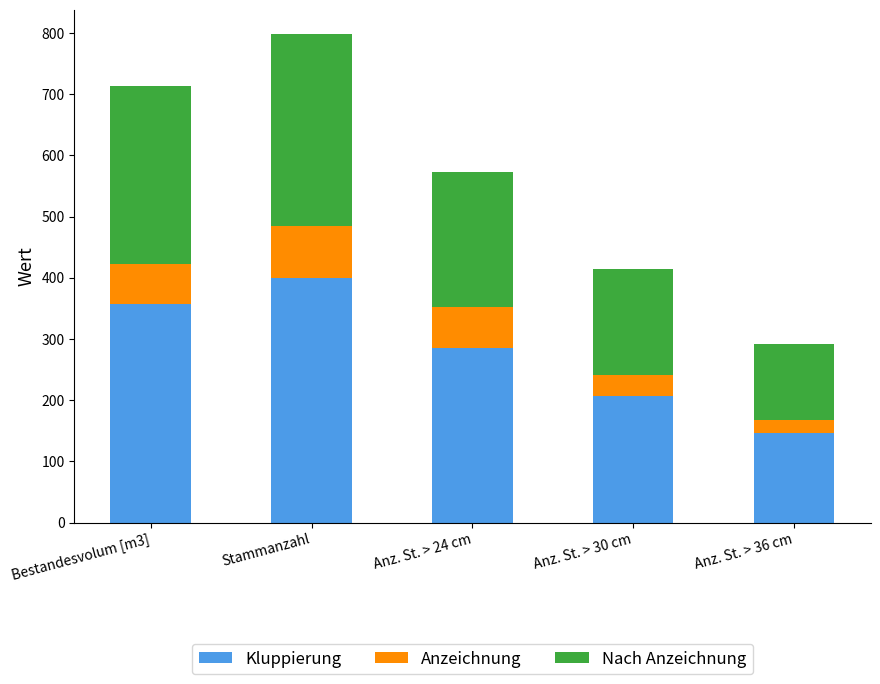

Rank the categories by Kluppierung value from highest to lowest.

Stammanzahl, Bestandesvolum [m3], Anz. St. > 24 cm, Anz. St. > 30 cm, Anz. St. > 36 cm